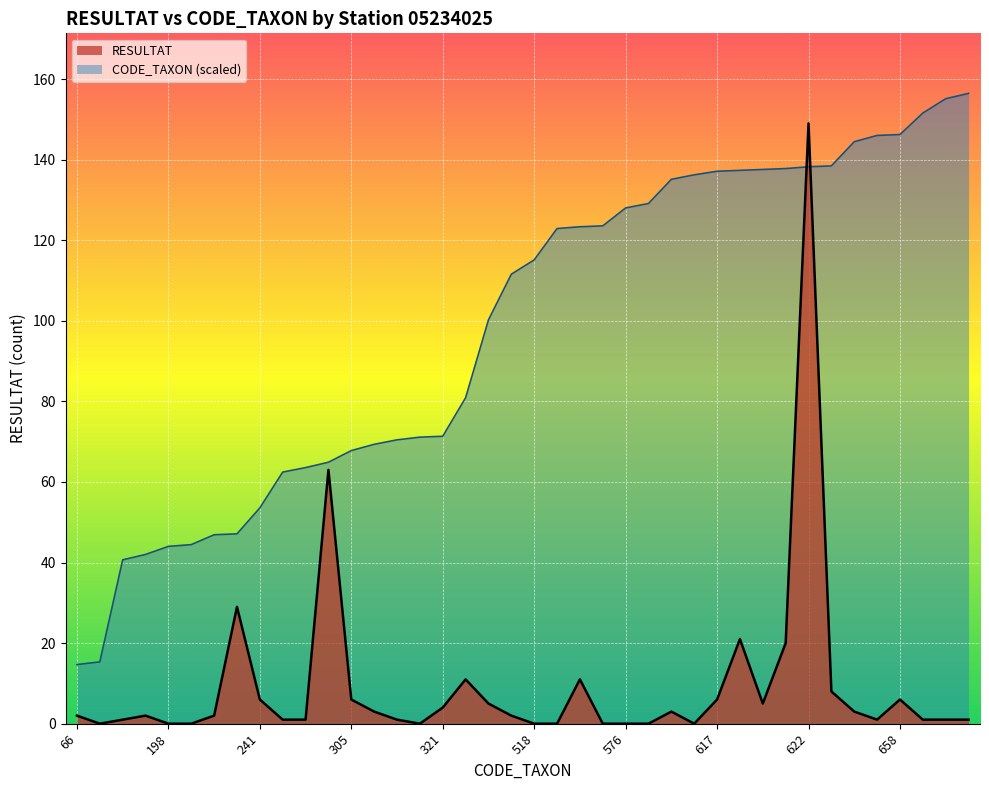

What is the average value of the CODE_TAXON series?

98.0